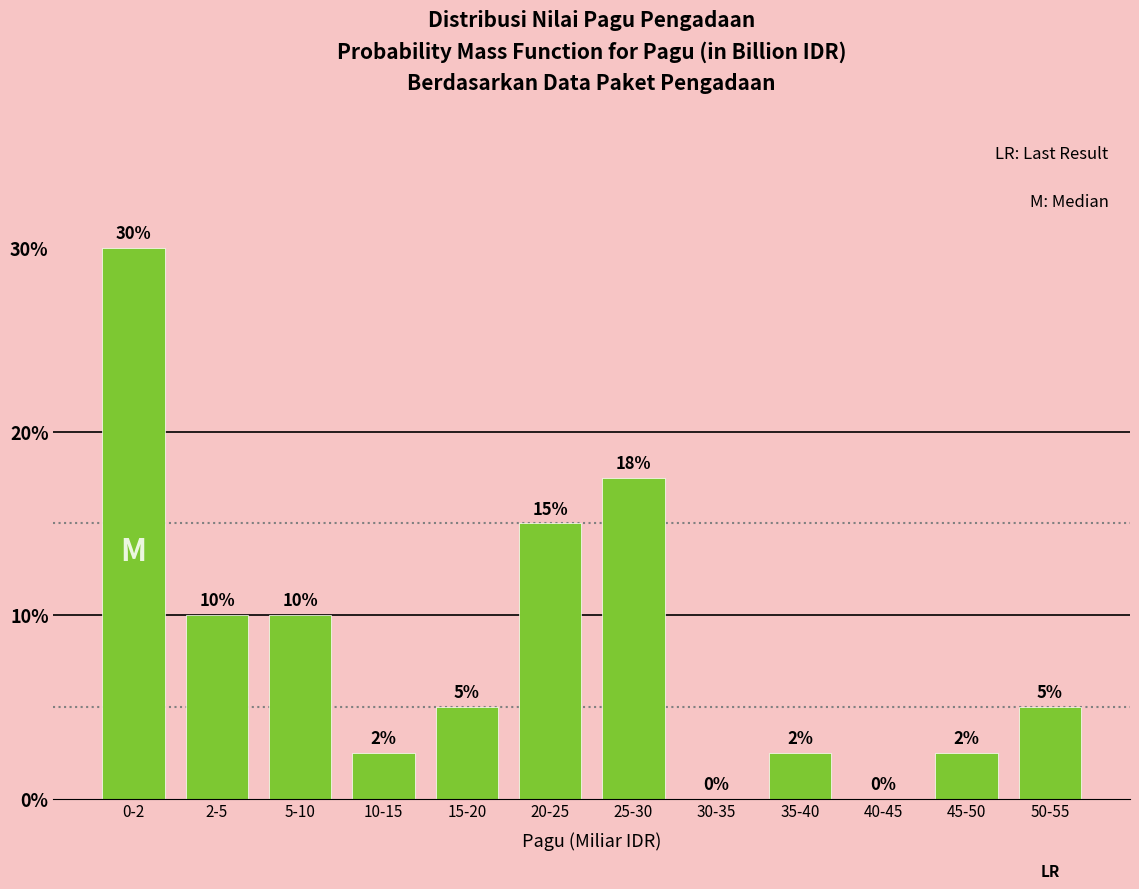

Between 10-15 and 20-25, which is larger?

20-25